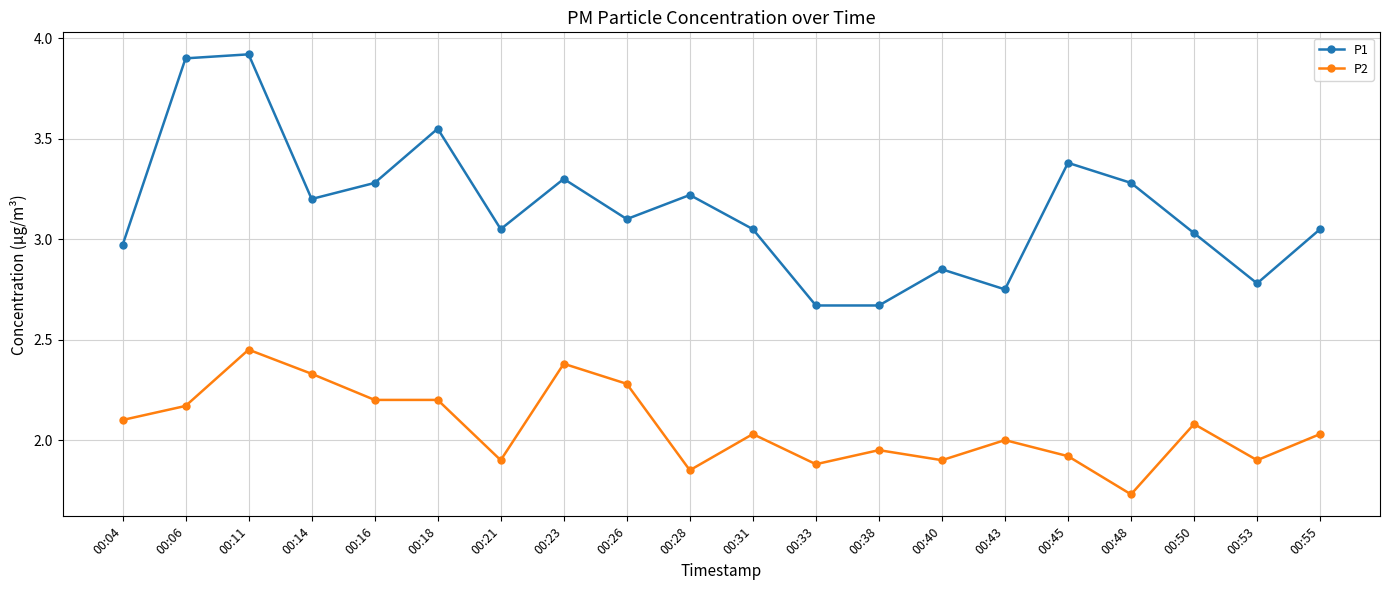

Is it true that P1 equals 0.7 at 00:28?

False